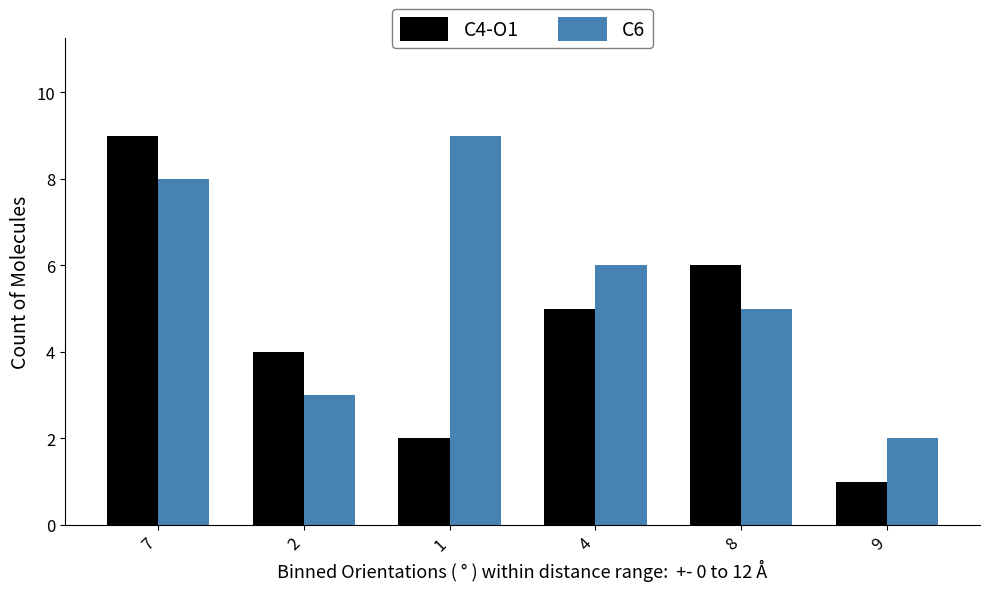

What is the maximum value shown in the chart?

9